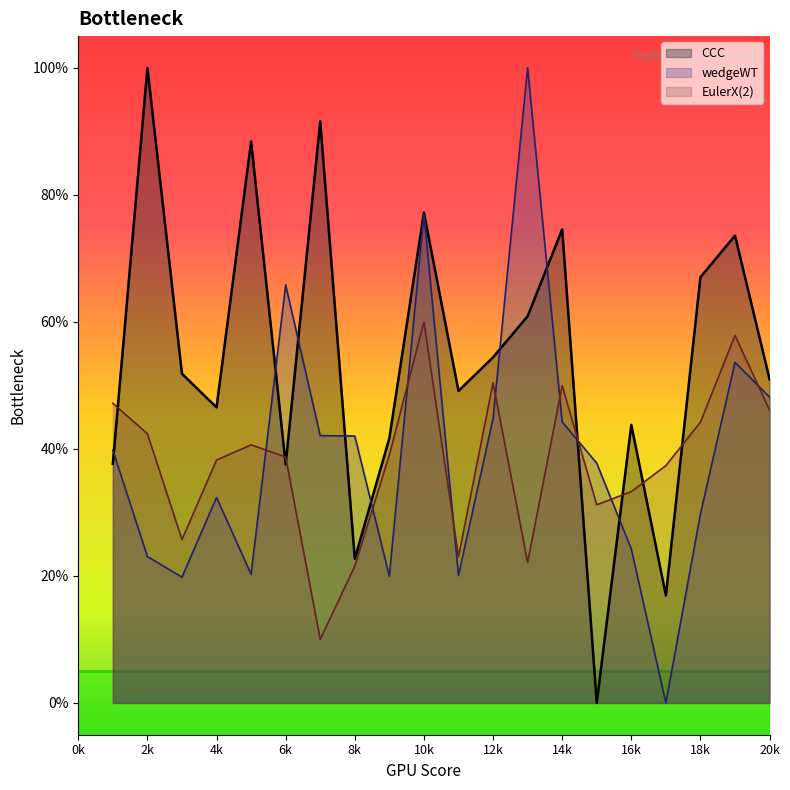

What are all the series names shown in the legend?

CCC, wedgeWT, EulerX(2)